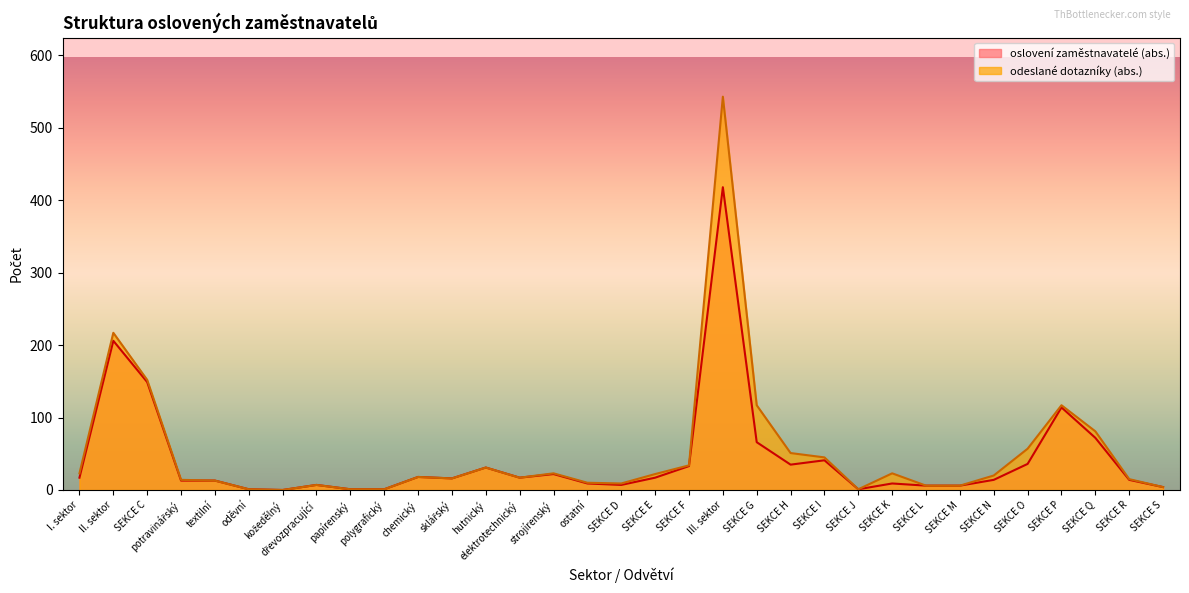

What is the difference between the second highest and second lowest values in the oslovení zaměstnavatelé (abs.) series?

205